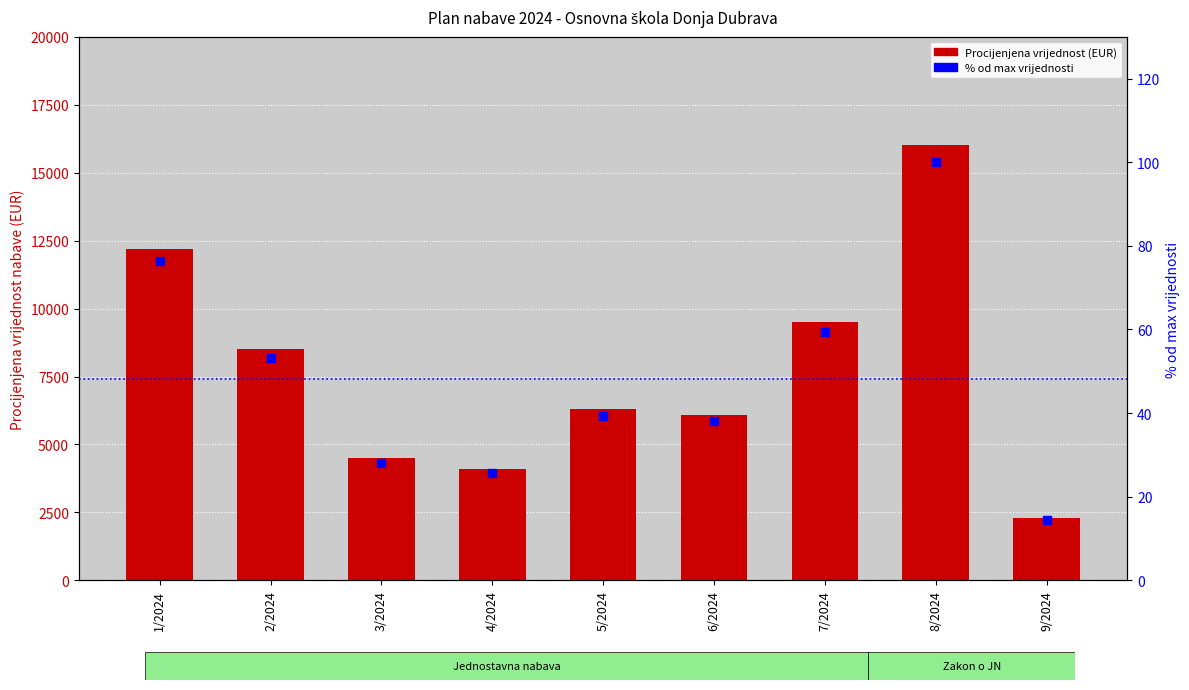

Which series contains the lowest Y value?

% od max vrijednosti